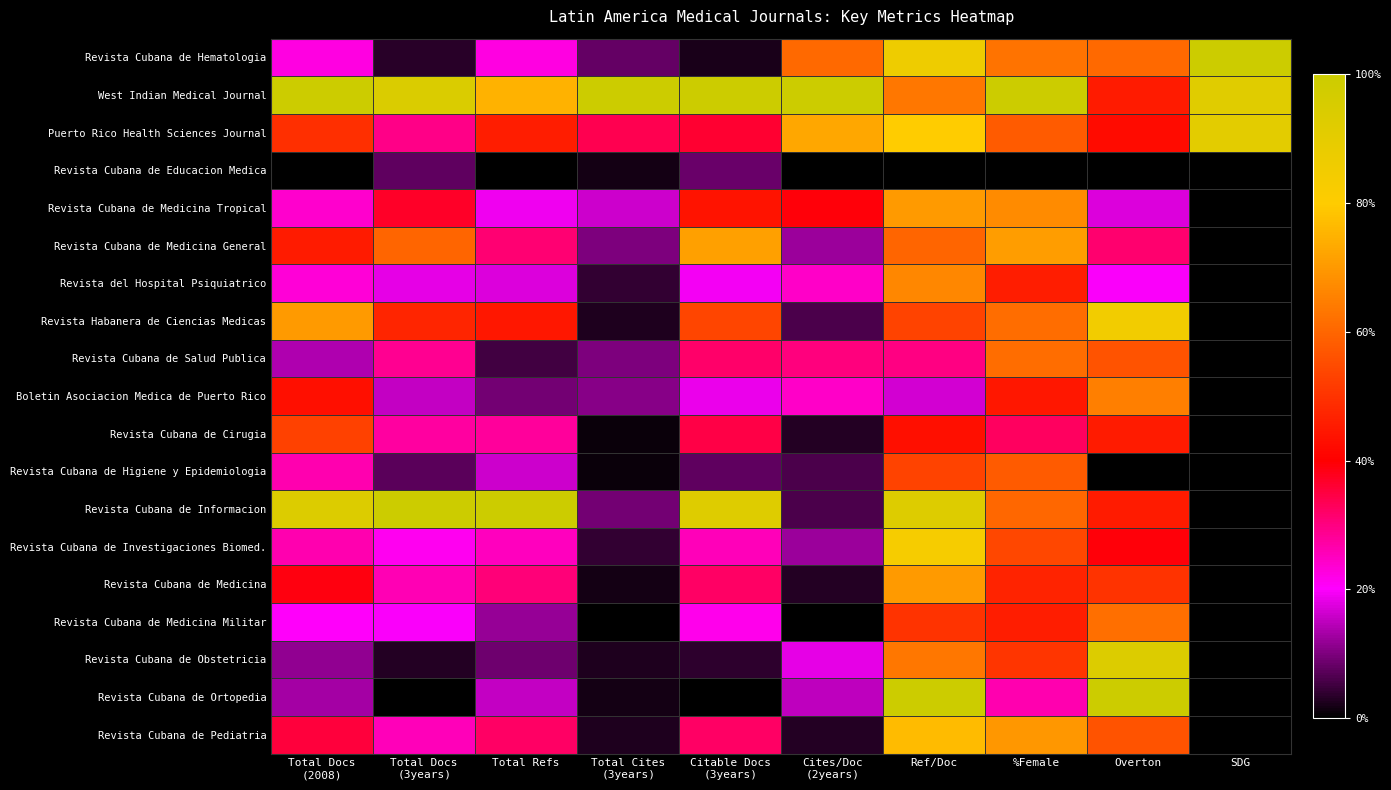

At which category does the chart reach its minimum across all series?

Total Docs
(2008)